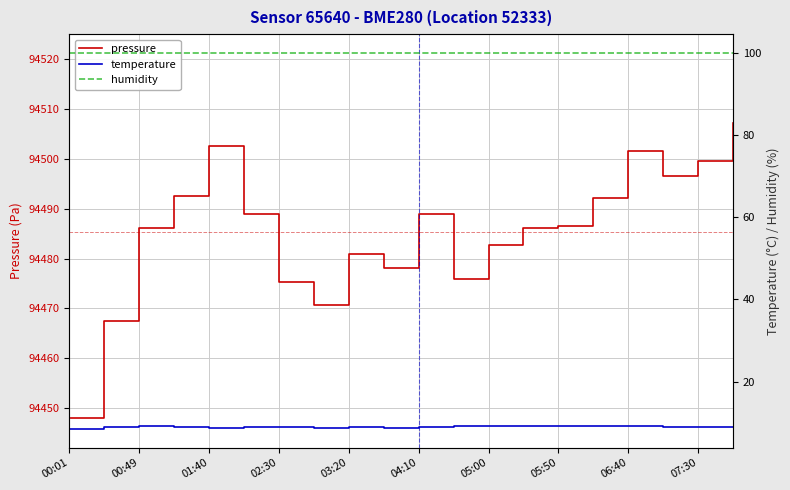

What is the value of the humidity point at the 3rd from the left?

100.0